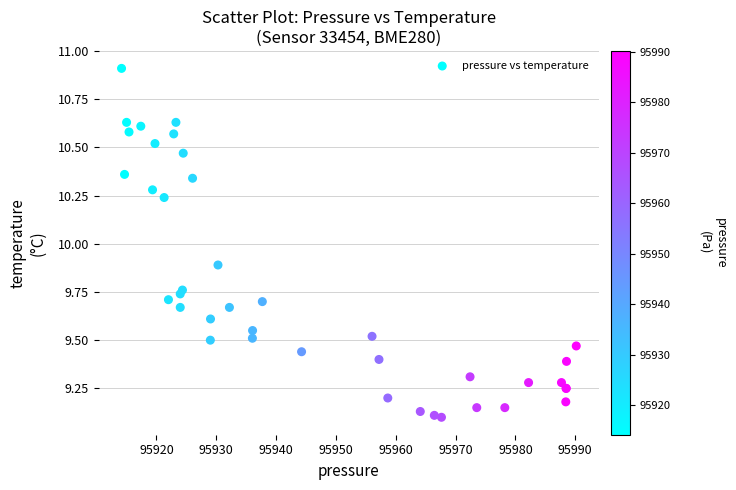

What Y value in the scatter plot is closest to 10?

9.9